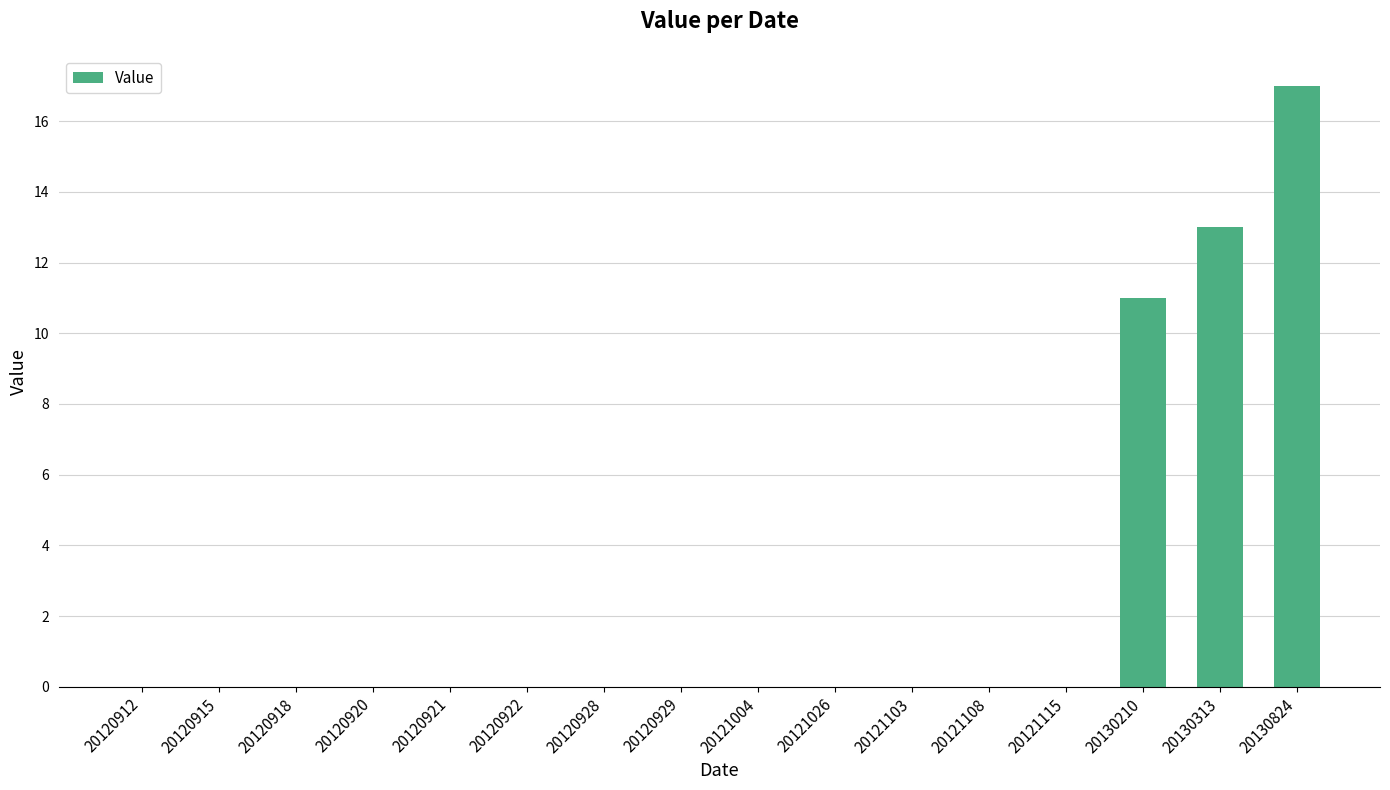

What value does the data have at 20130824?

17